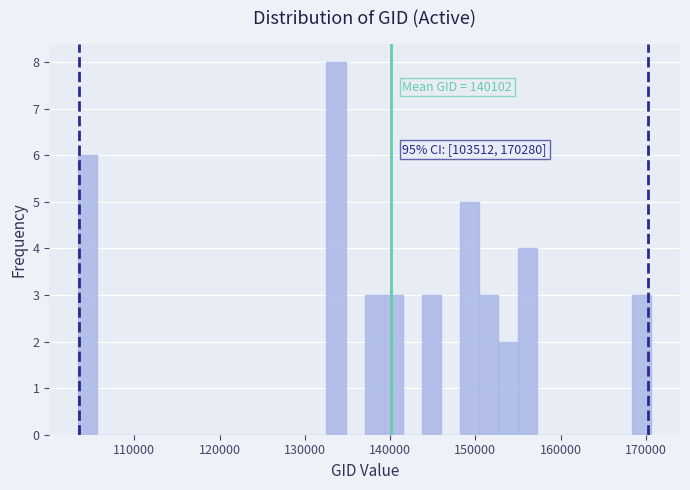

Around what value on the x-axis is the tallest bar? Give the approximate position of its centre, as read against the axis.

134000